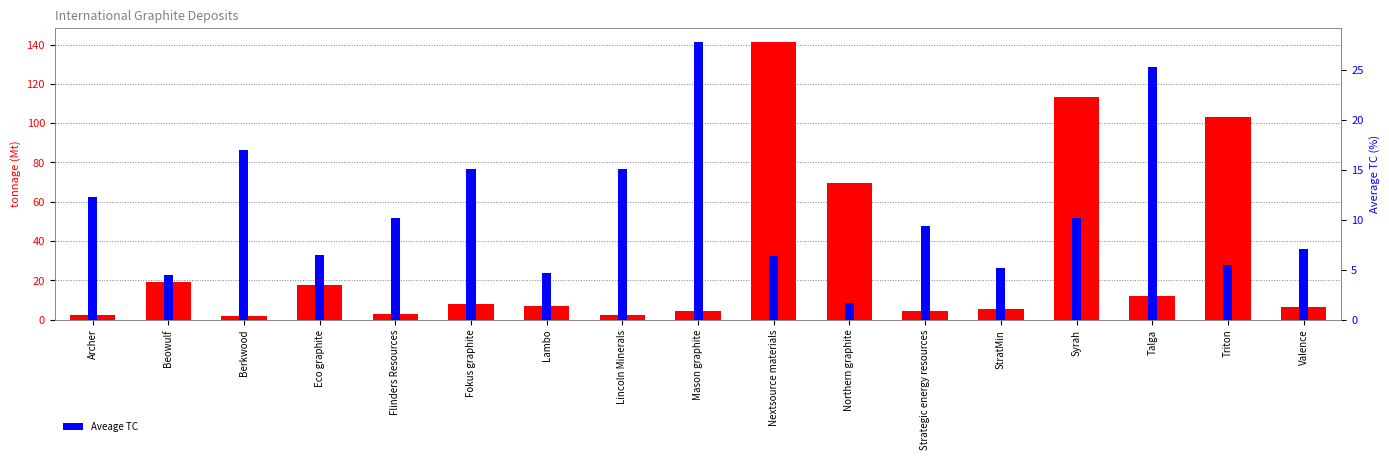

True or false: Aveage TC has a value of 9.7 at Lincoln Minerals.

False